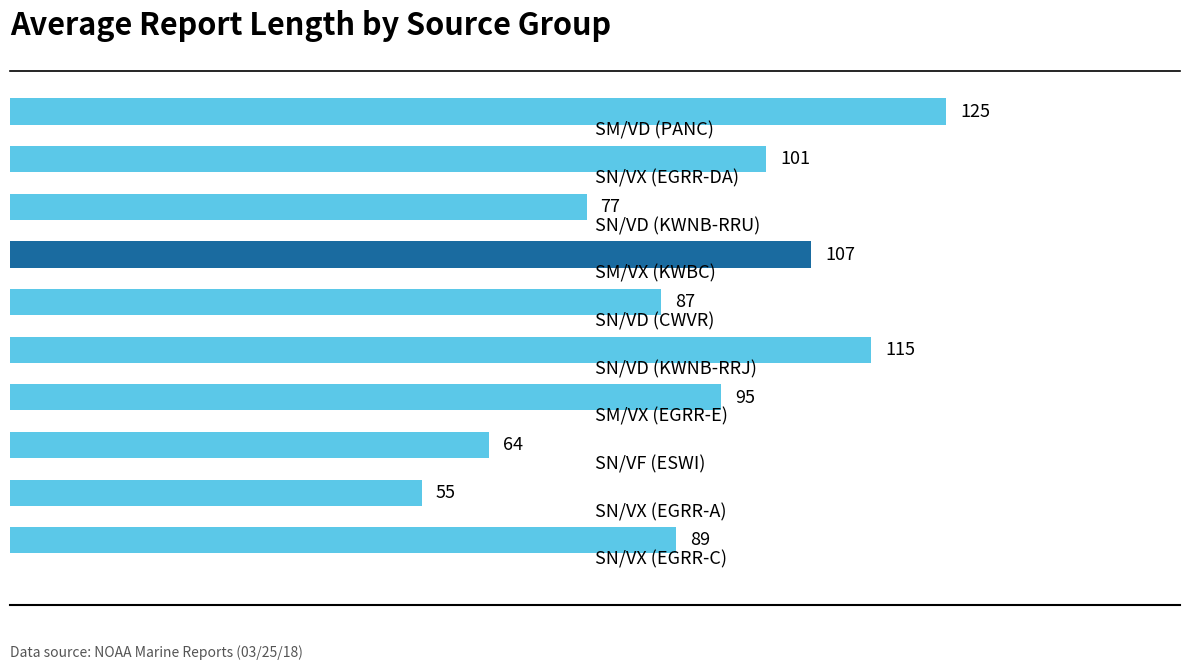

What is the value of the 2nd bar from the top?

101